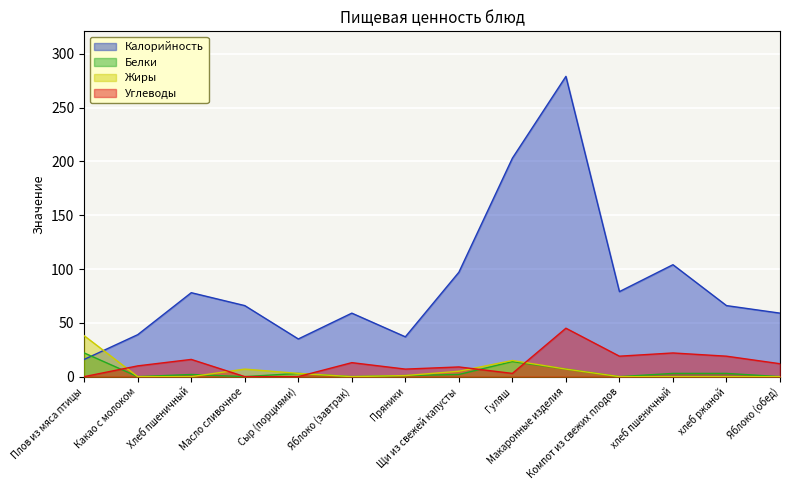

What is the difference between the Калорийность values at хлеб пшеничный and Щи из свежей капусты?

7